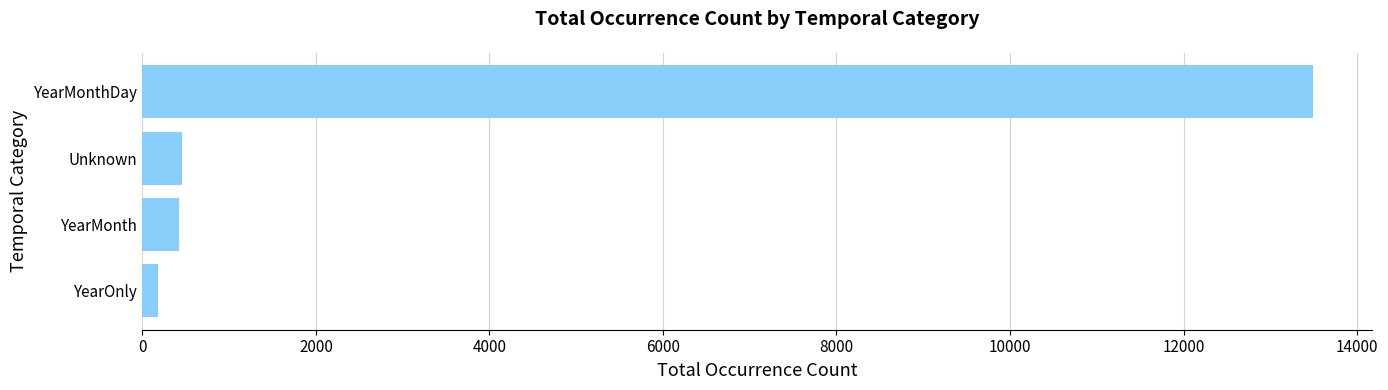

What is the difference between the maximum and minimum values?

13316